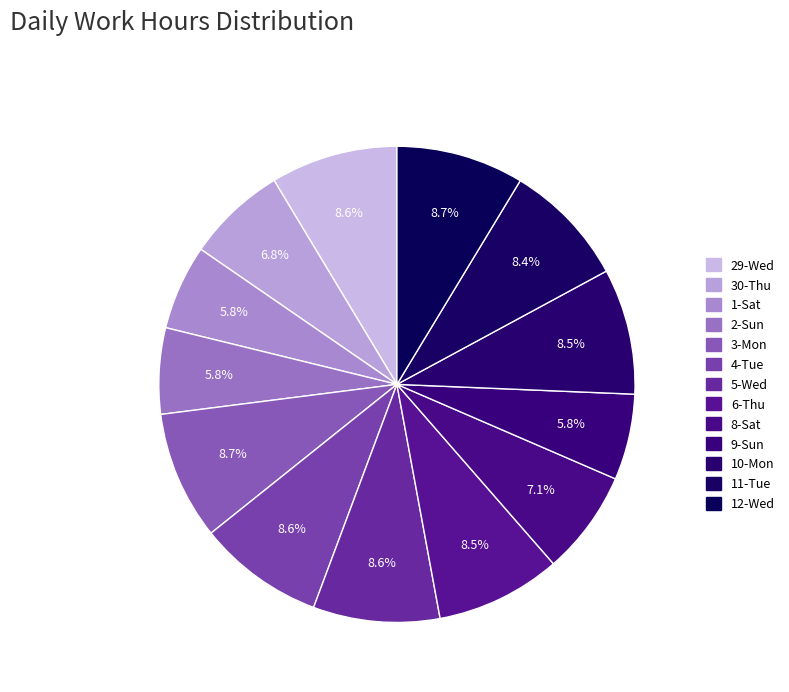

Is it true that 10-Mon is 3% of the pie?

False